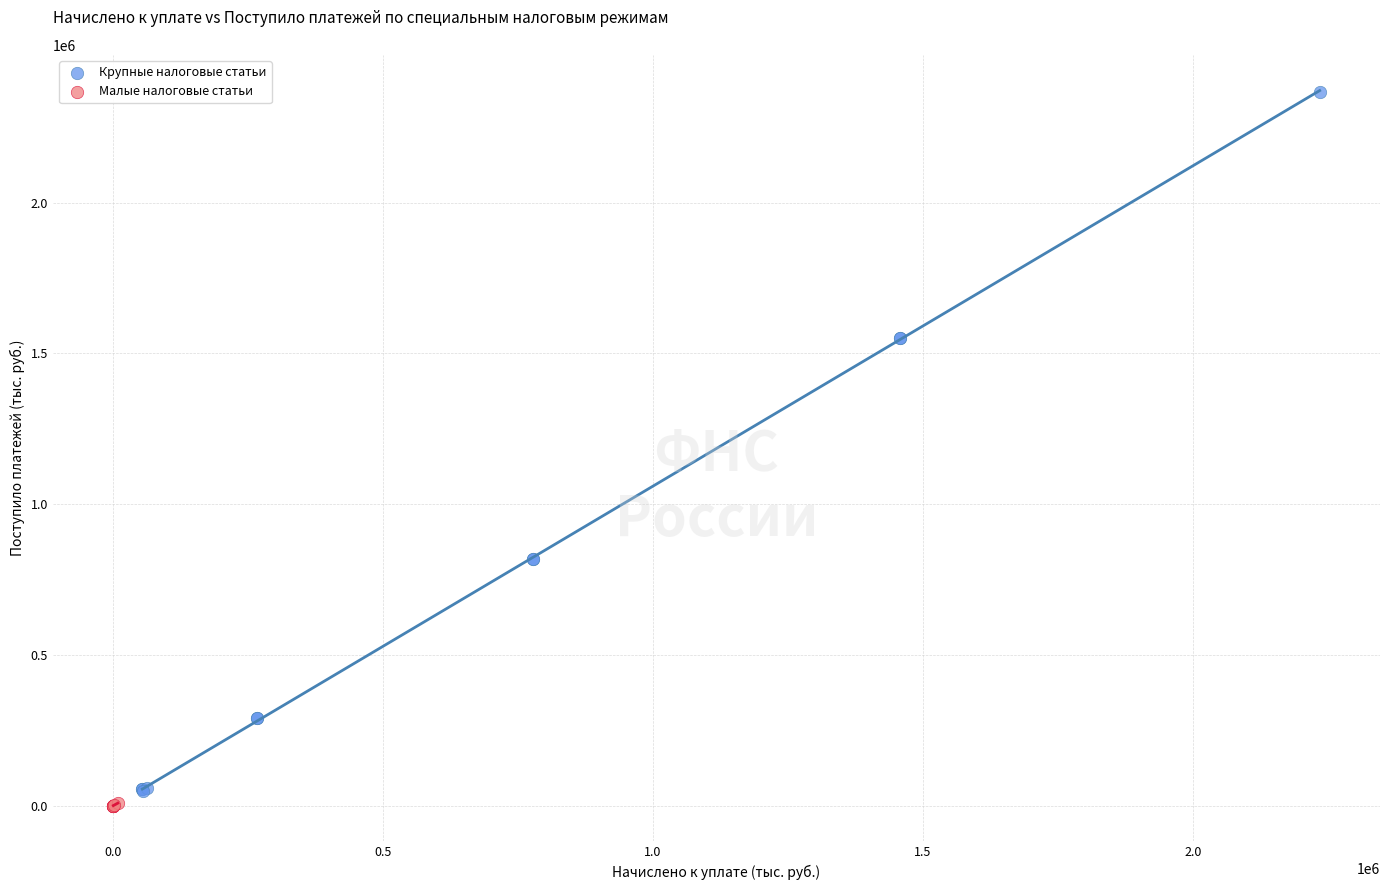

What are all the series names shown in the legend?

Крупные налоговые статьи, Малые налоговые статьи